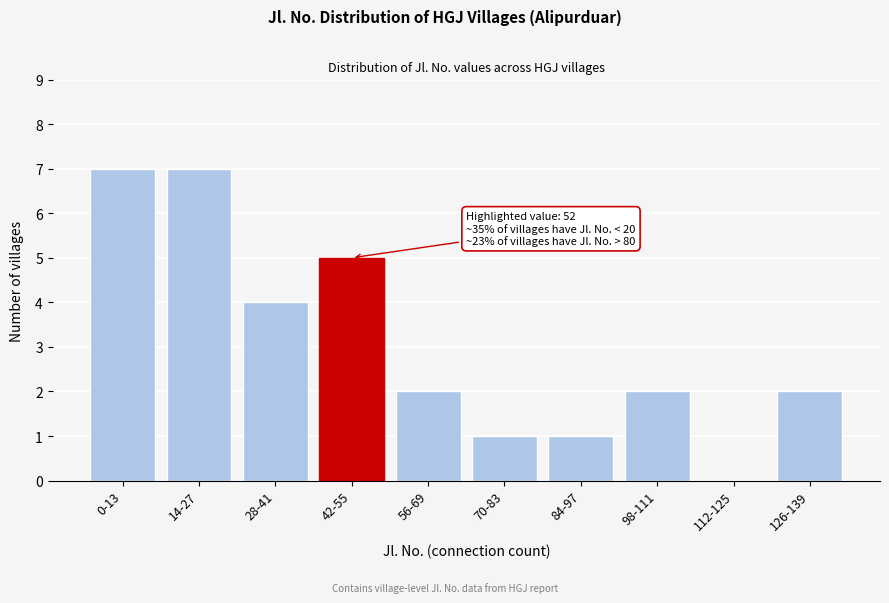

Reading left to right, extract all data points from this chart.

0-13=7	14-27=7	28-41=4	42-55=5	56-69=2	70-83=1	84-97=1	98-111=2	112-125=0	126-139=2